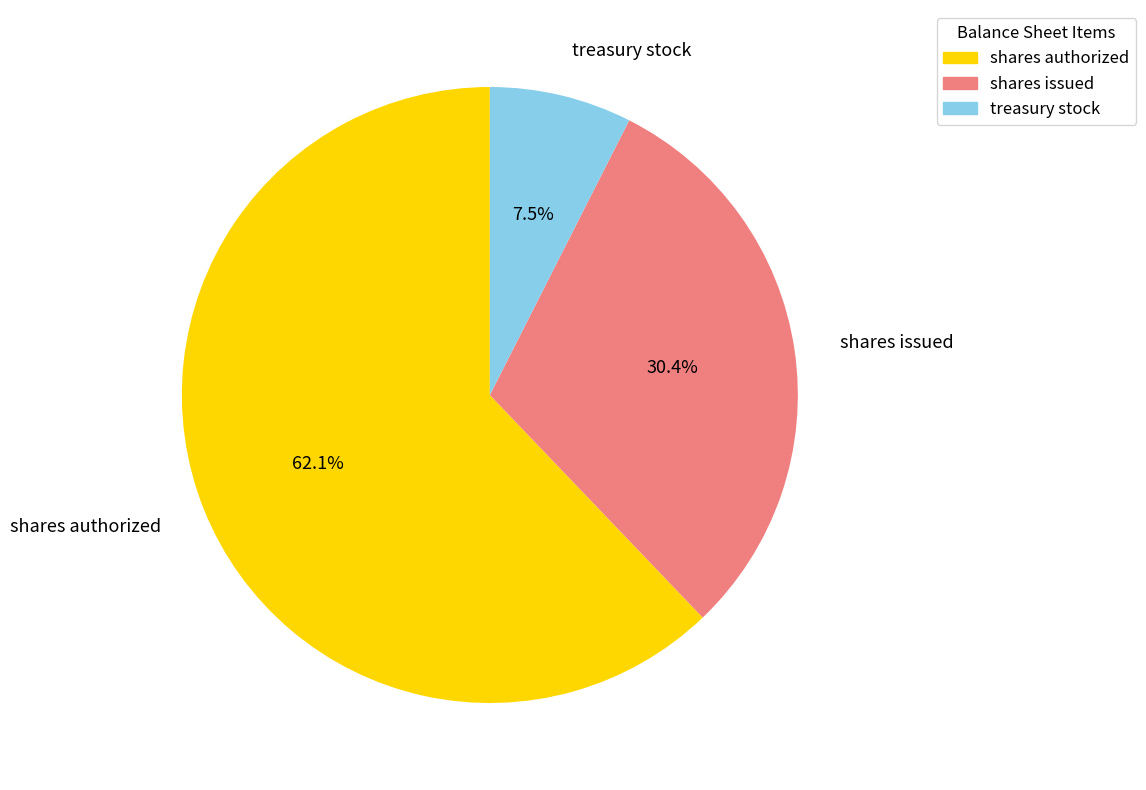

Is there any slice that represents more than half of the pie?

Yes